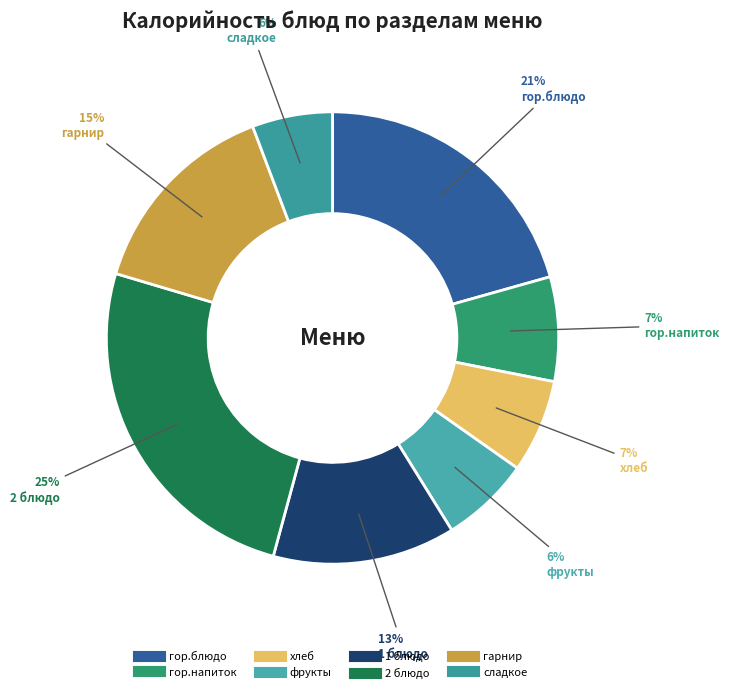

What is the change in value from гарнир to сладкое?

-96.2